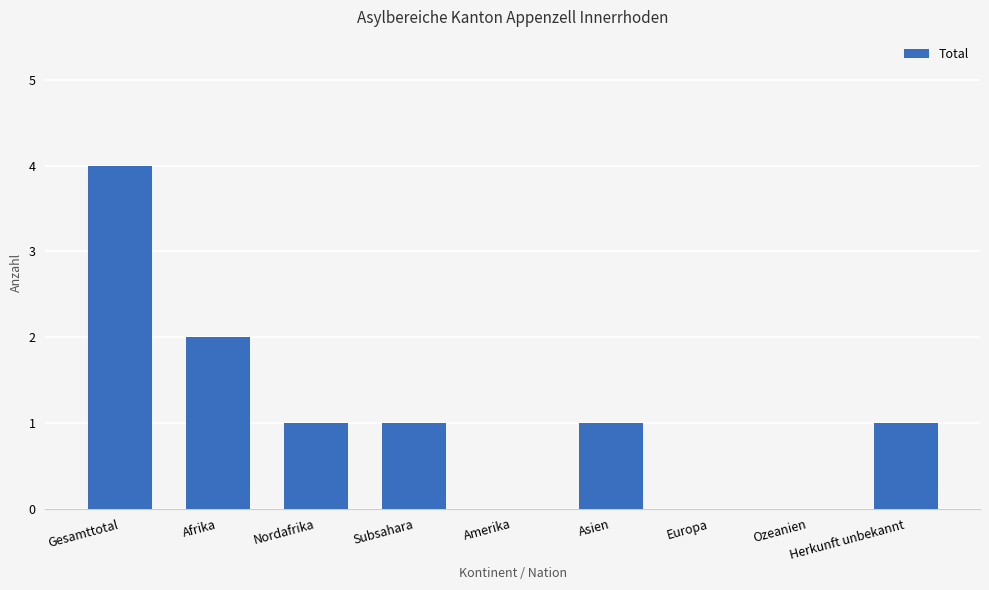

Between Herkunft unbekannt and Amerika, which is larger?

Herkunft unbekannt